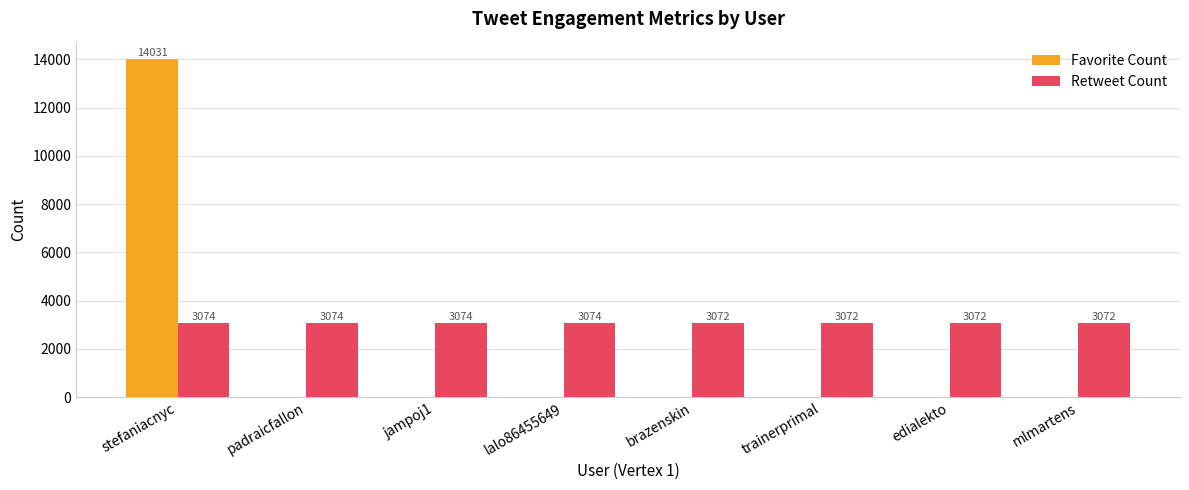

Which series changed the most between padraicfallon and brazenskin?

Retweet Count